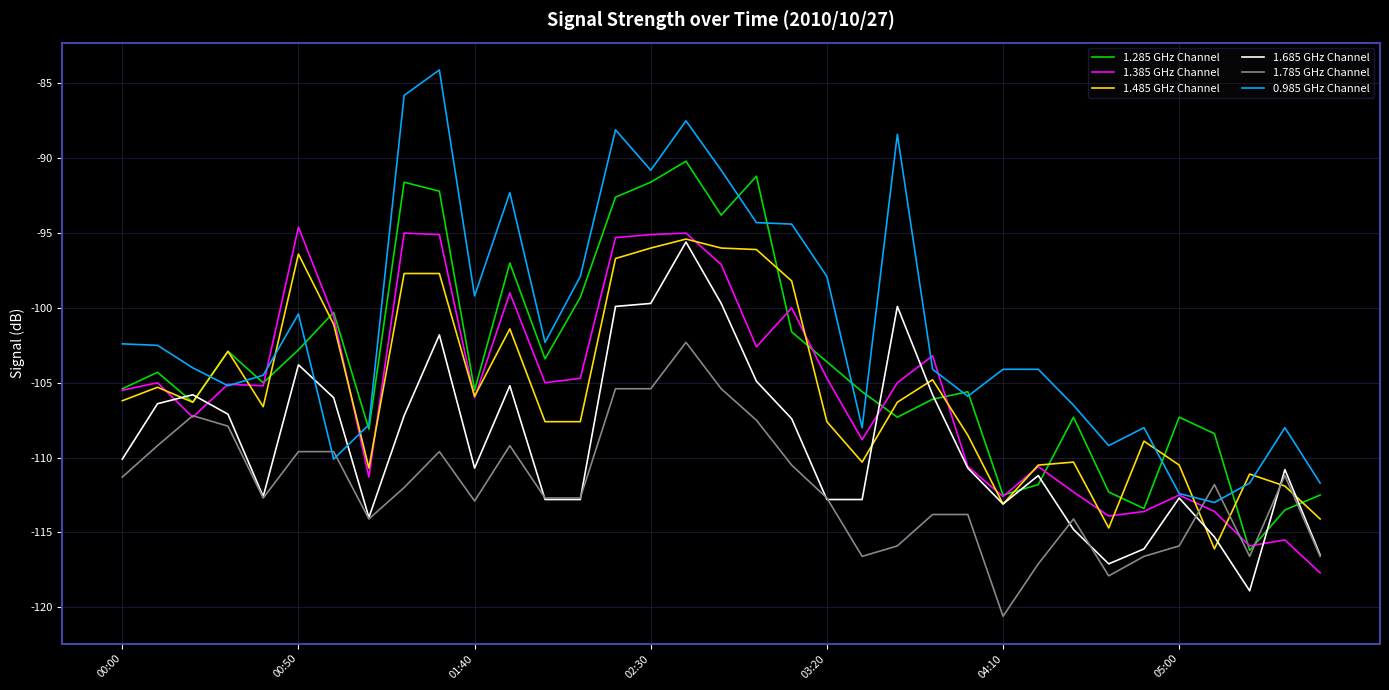

In 1.385 GHz Channel, how many points are lower than both neighbors (excluding endpoints)?

10